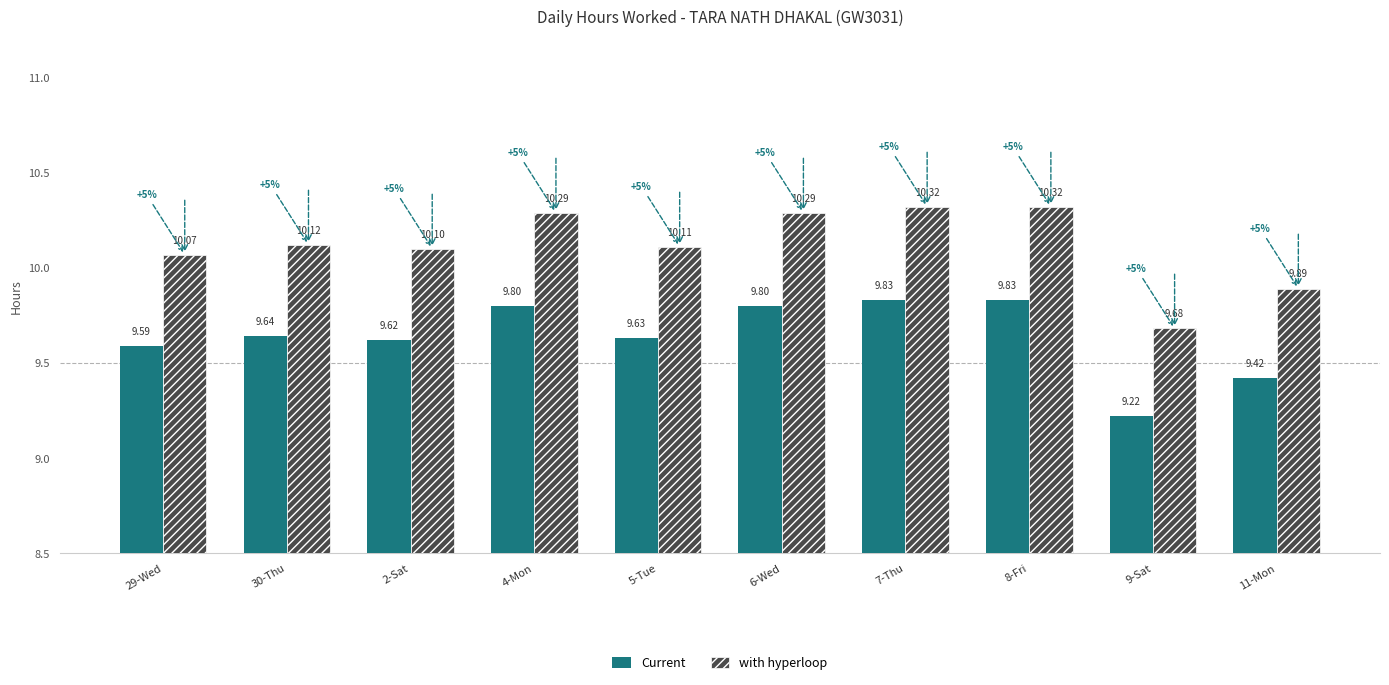

What position from the left is 4-Mon?

4